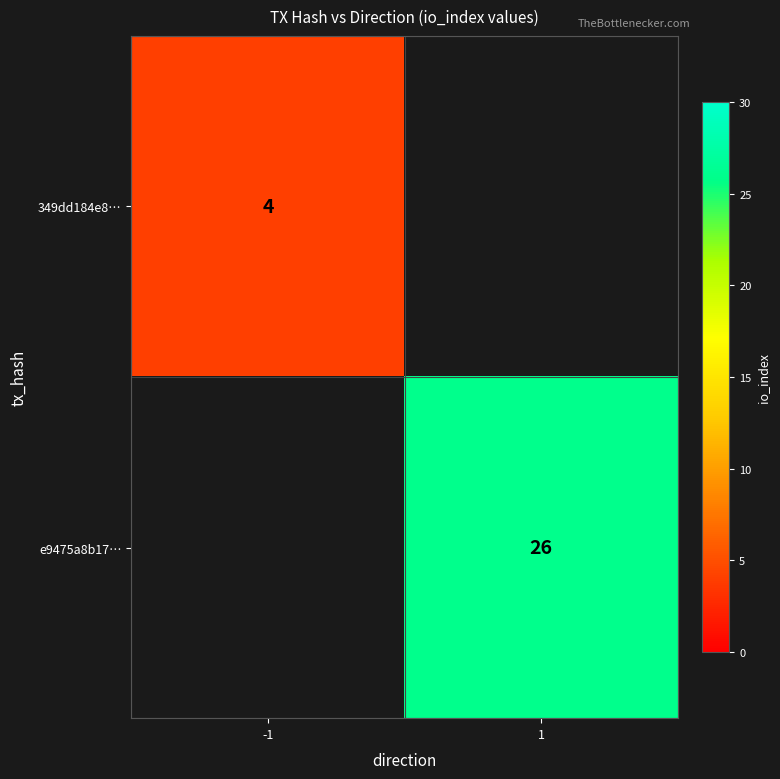

Is the value of 349dd184e8… at -1 greater than the value of e9475a8b17… at 1?

No